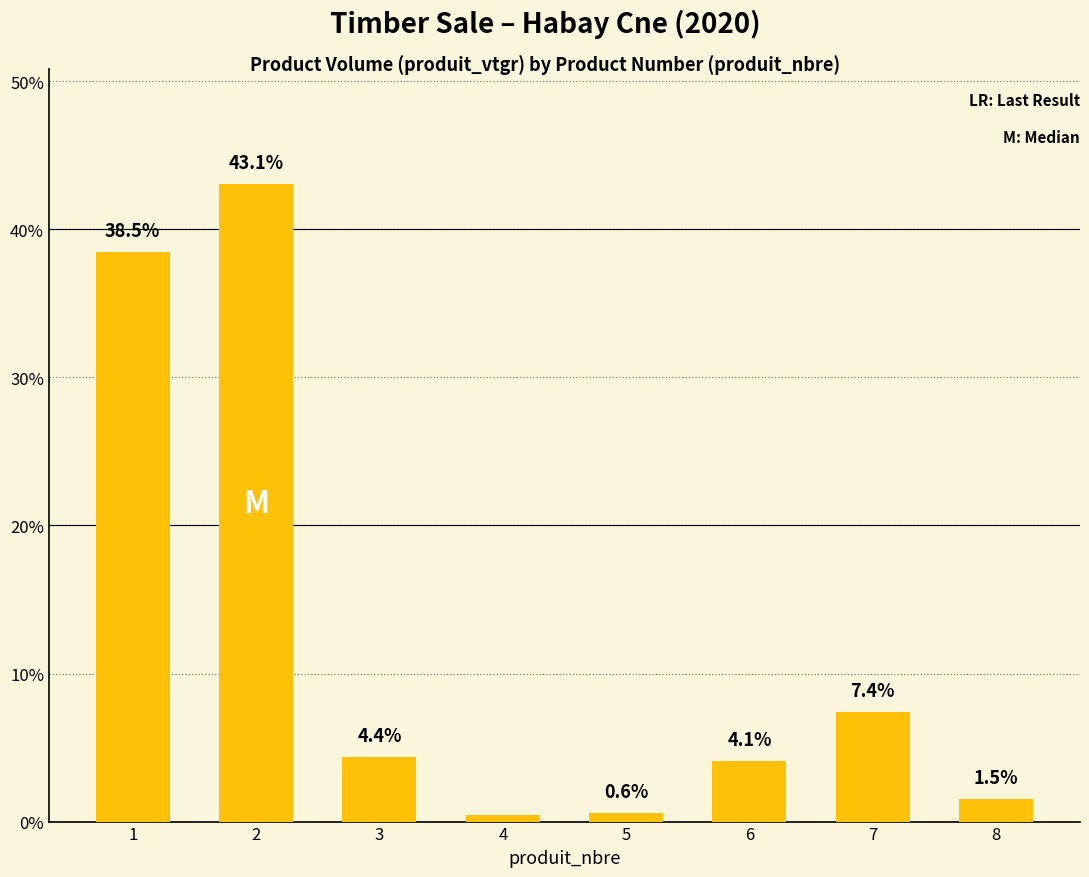

The chart shows a value of 1.5 at 8. True or false?

True